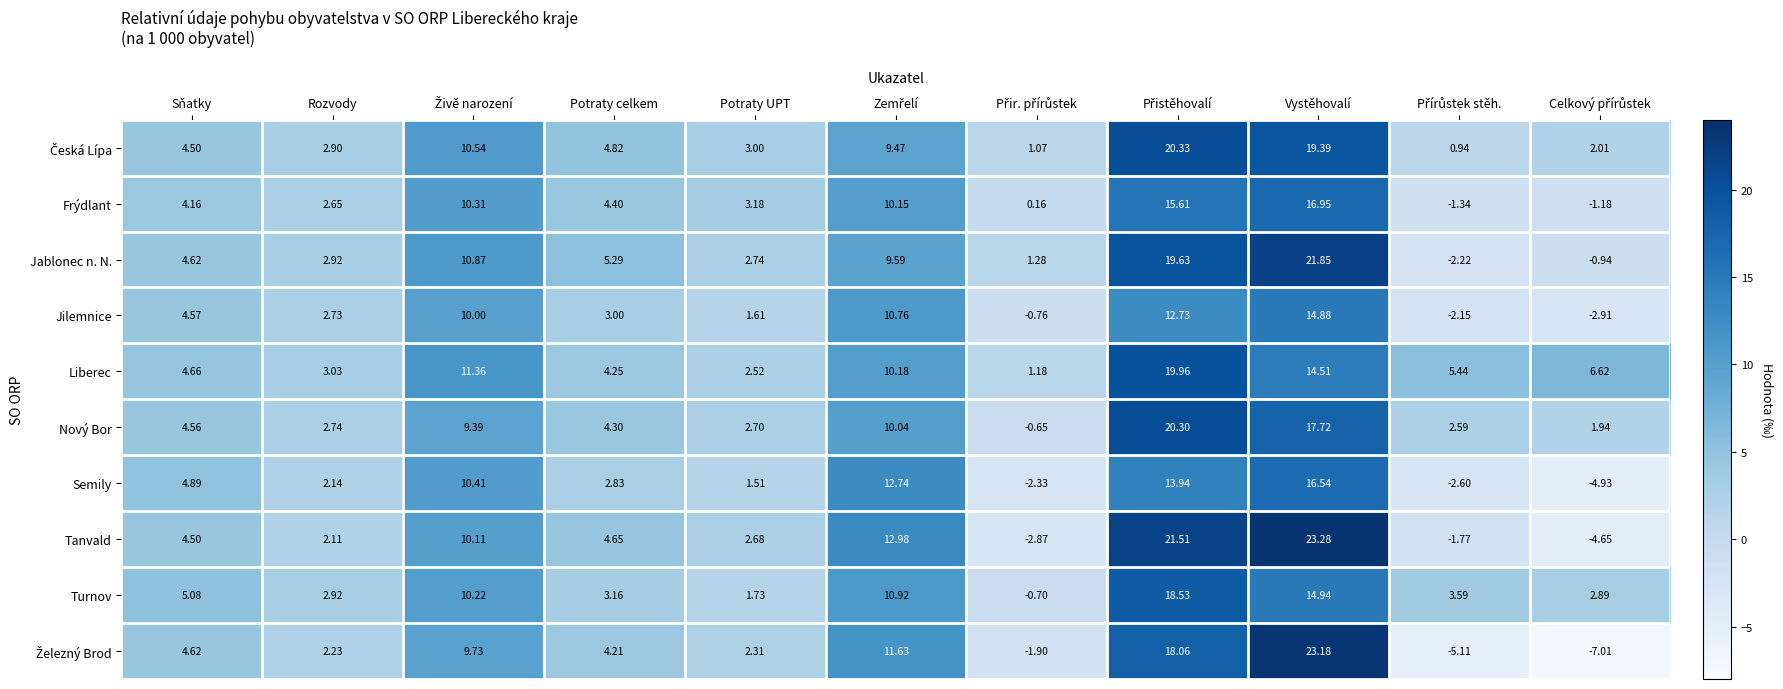

Which series has the largest total across all categories?

Liberec